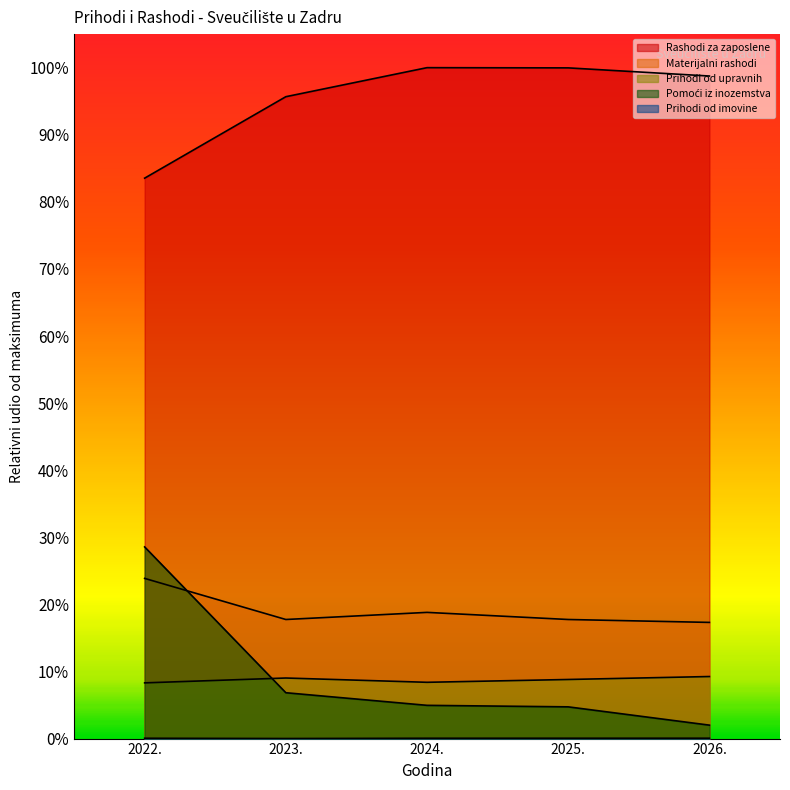

Reading left to right, transcribe all the data shown in this chart.

Rashodi za zaposlene: 2022.=0.8	2023.=1.0	2024.=1.0	2025.=1.0	2026.=1.0
Materijalni rashodi: 2022.=0.2	2023.=0.2	2024.=0.2	2025.=0.2	2026.=0.2
Prihodi od upravnih: 2022.=0.1	2023.=0.1	2024.=0.1	2025.=0.1	2026.=0.1
Pomoći iz inozemstva: 2022.=0.3	2023.=0.1	2024.=0.0	2025.=0.0	2026.=0.0
Prihodi od imovine: 2022.=0.0	2023.=0.0	2024.=0.0	2025.=0.0	2026.=0.0